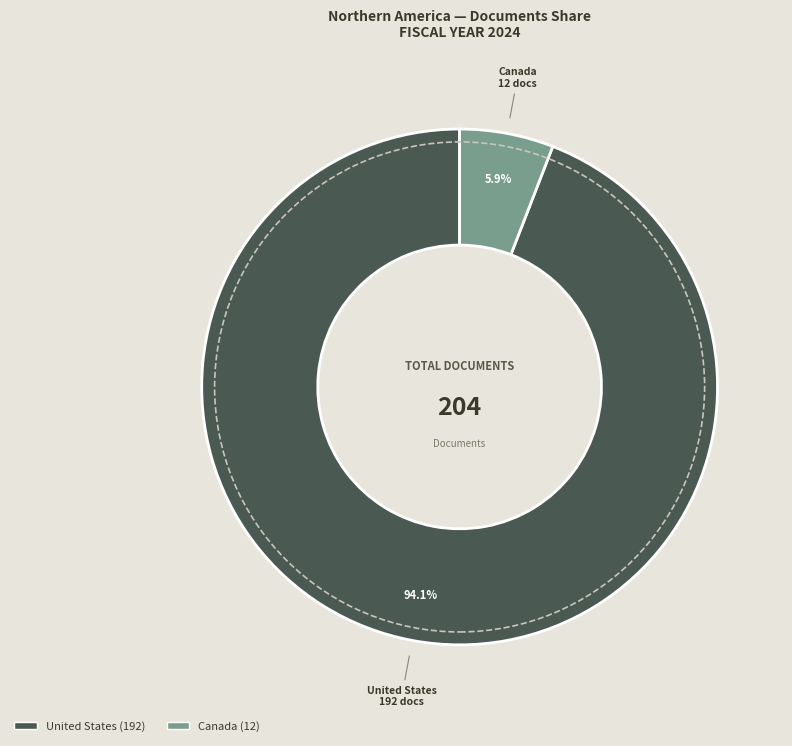

True or false: United States accounts for 83% of the total.

False